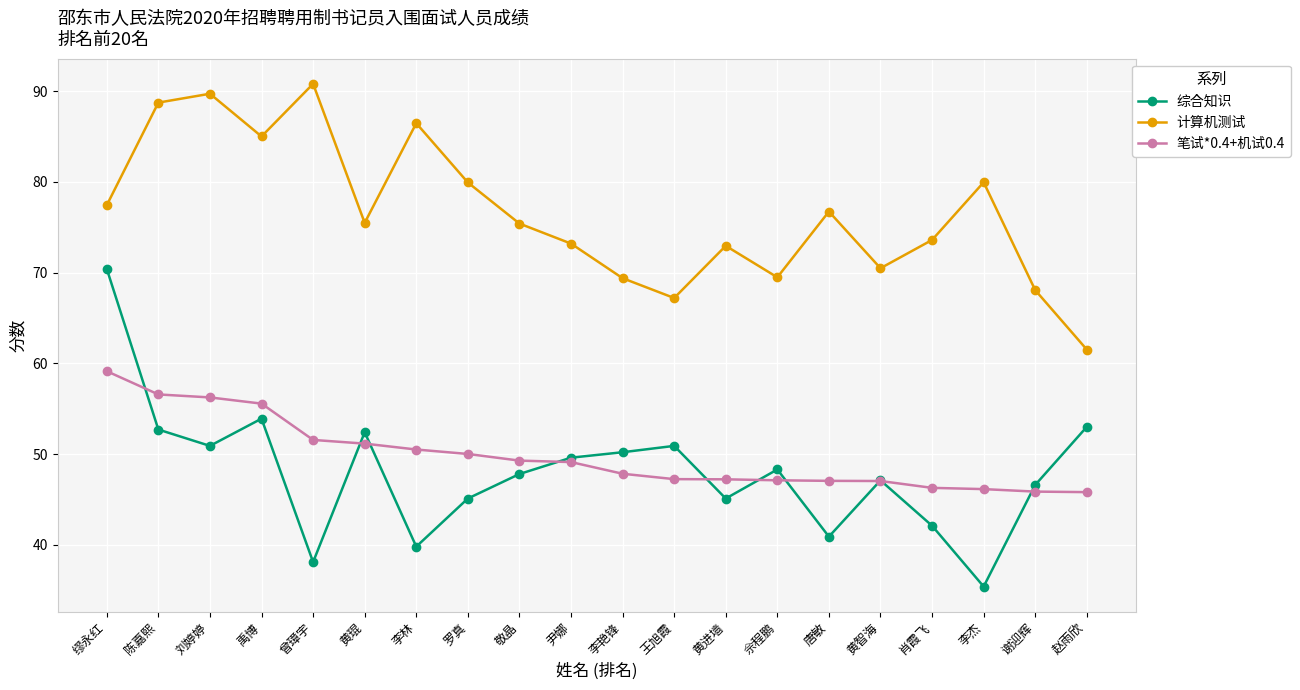

What is the sum of all 笔试*0.4+机试0.4 values?

996.6